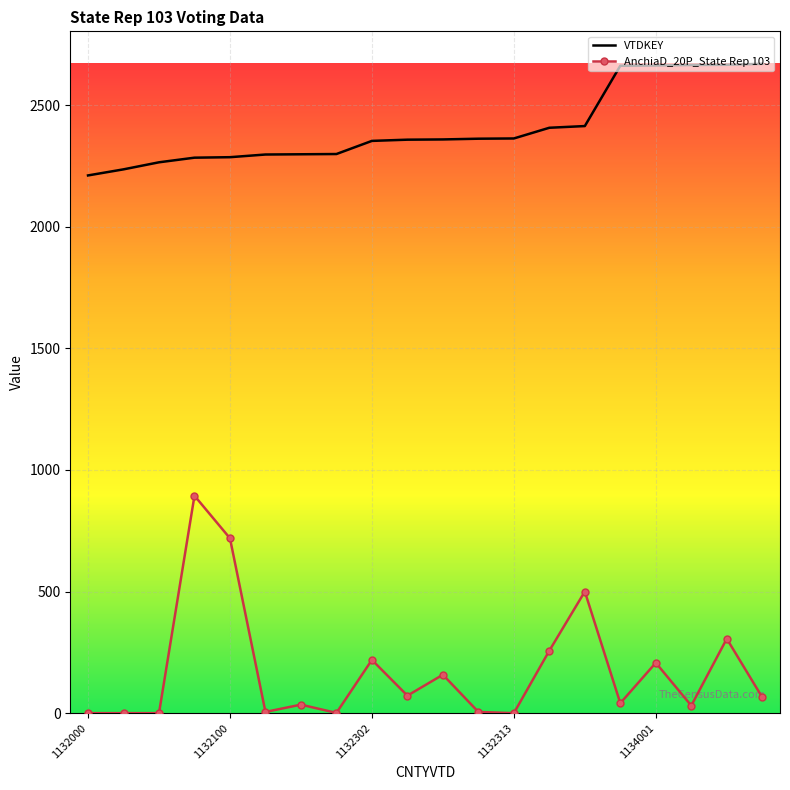

What are all the series names shown in the legend?

VTDKEY, AnchiaD_20P_State Rep 103